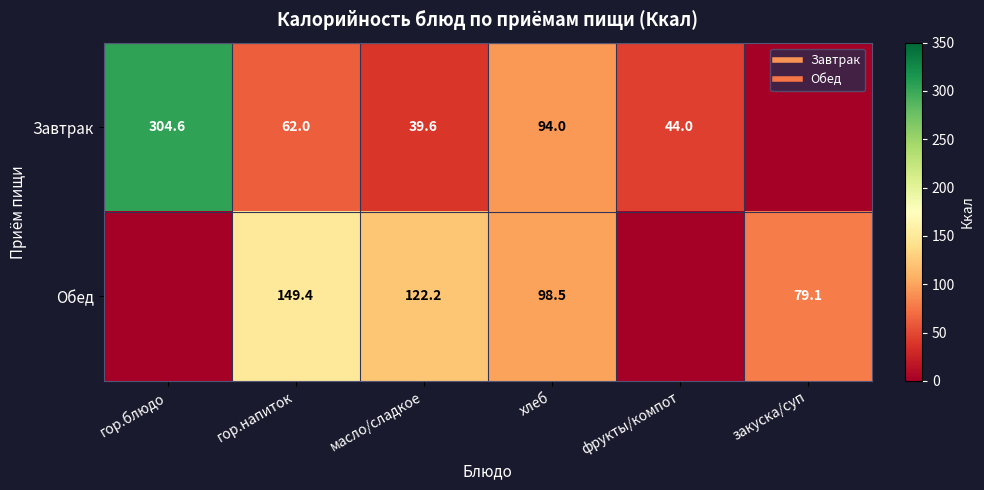

What is the highest value of the Обед series?

149.4